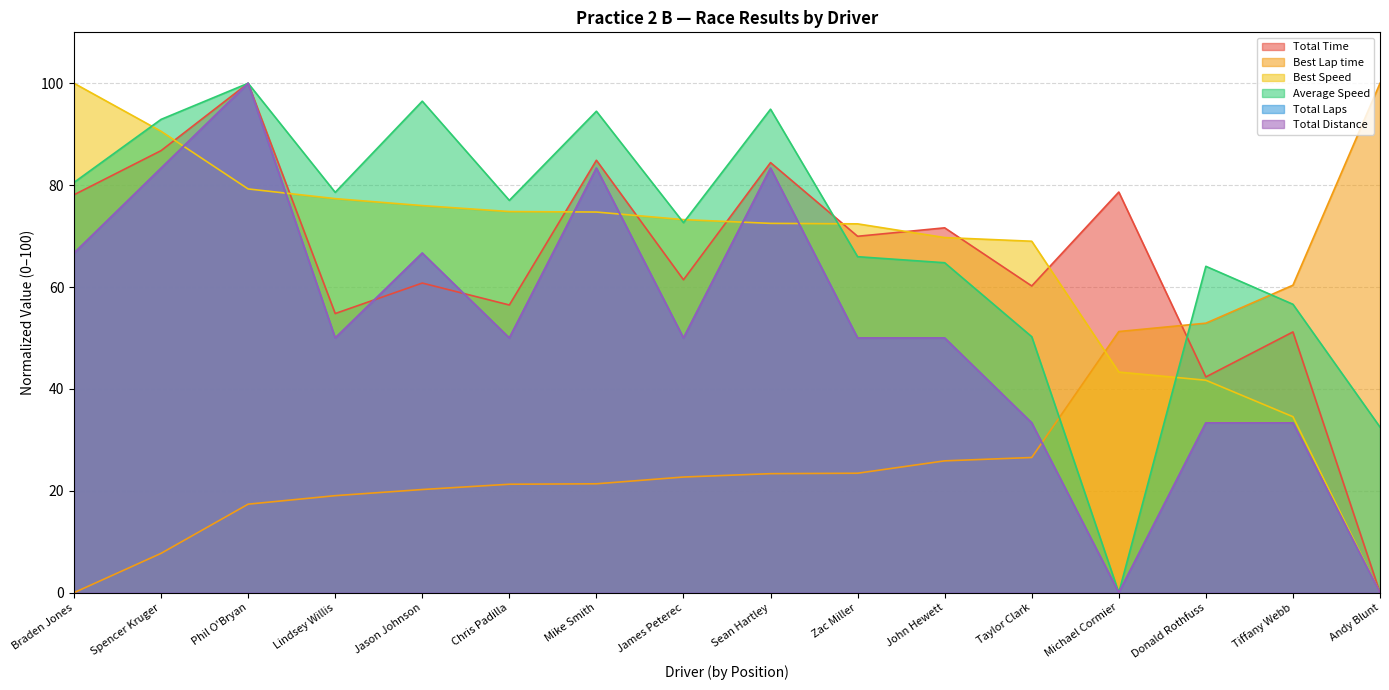

The Best Lap time series shows 14.0 at Jason Johnson. True or false?

False